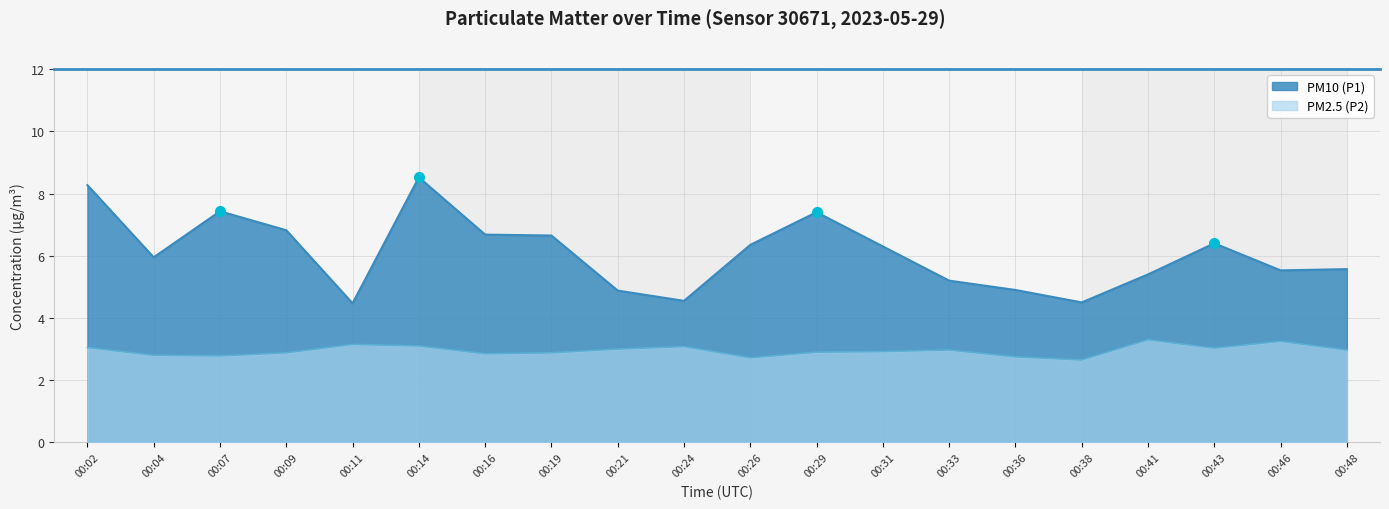

What is the maximum value shown in the chart?

8.5